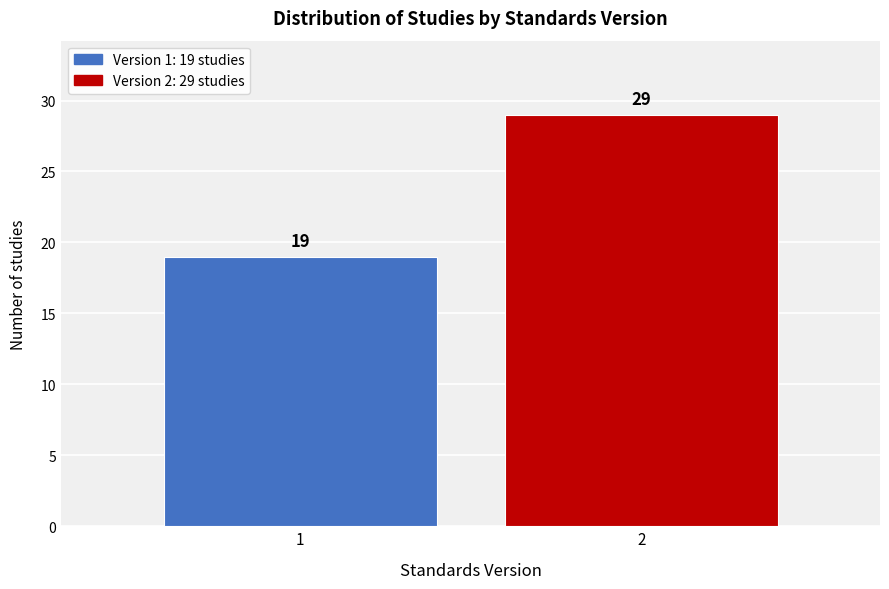

Reading right to left, what are all the values shown in this chart?

2=29	1=19